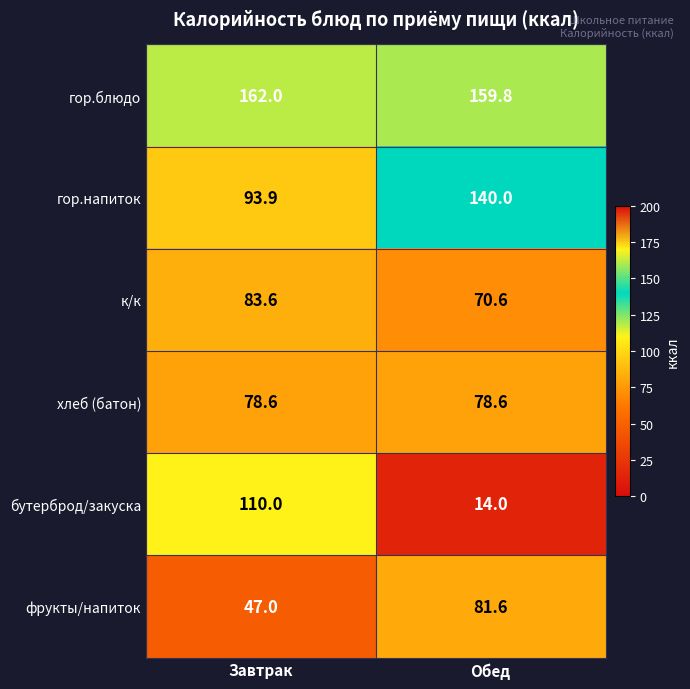

At which category is the sum across all series the highest?

Завтрак